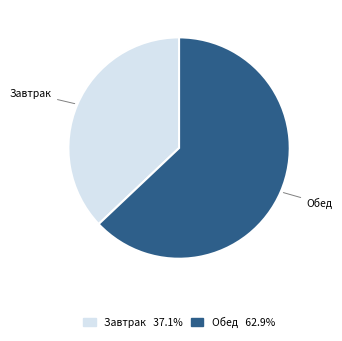

The Завтрак slice represents 37% of the pie. True or false?

True